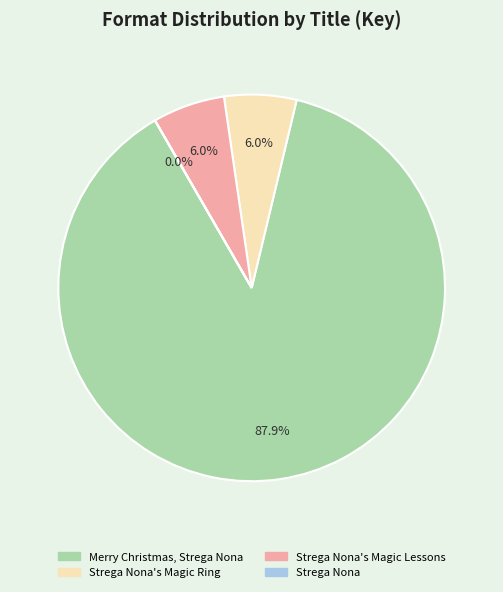

Is there a majority slice in this chart?

Yes